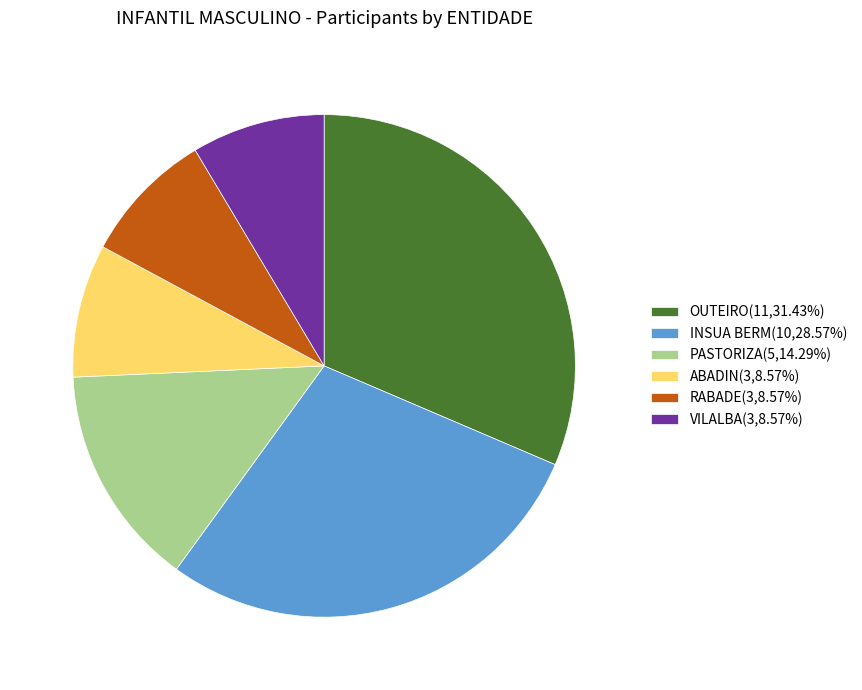

Do ABADIN(3,8.57%) and PASTORIZA(5,14.29%) together represent more than half of the pie?

No